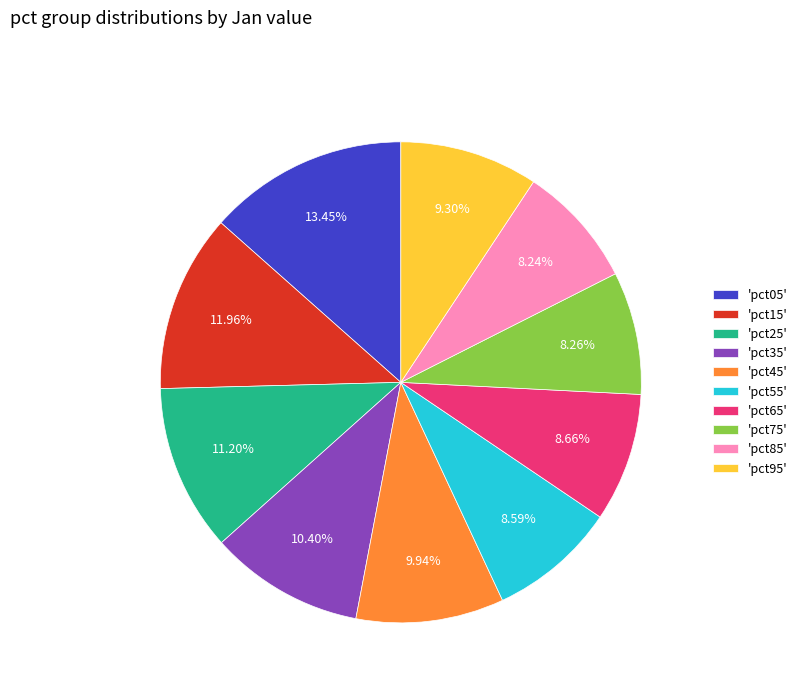

Approximately how many times larger is the value at 'pct65' compared to 'pct55'?

1.0